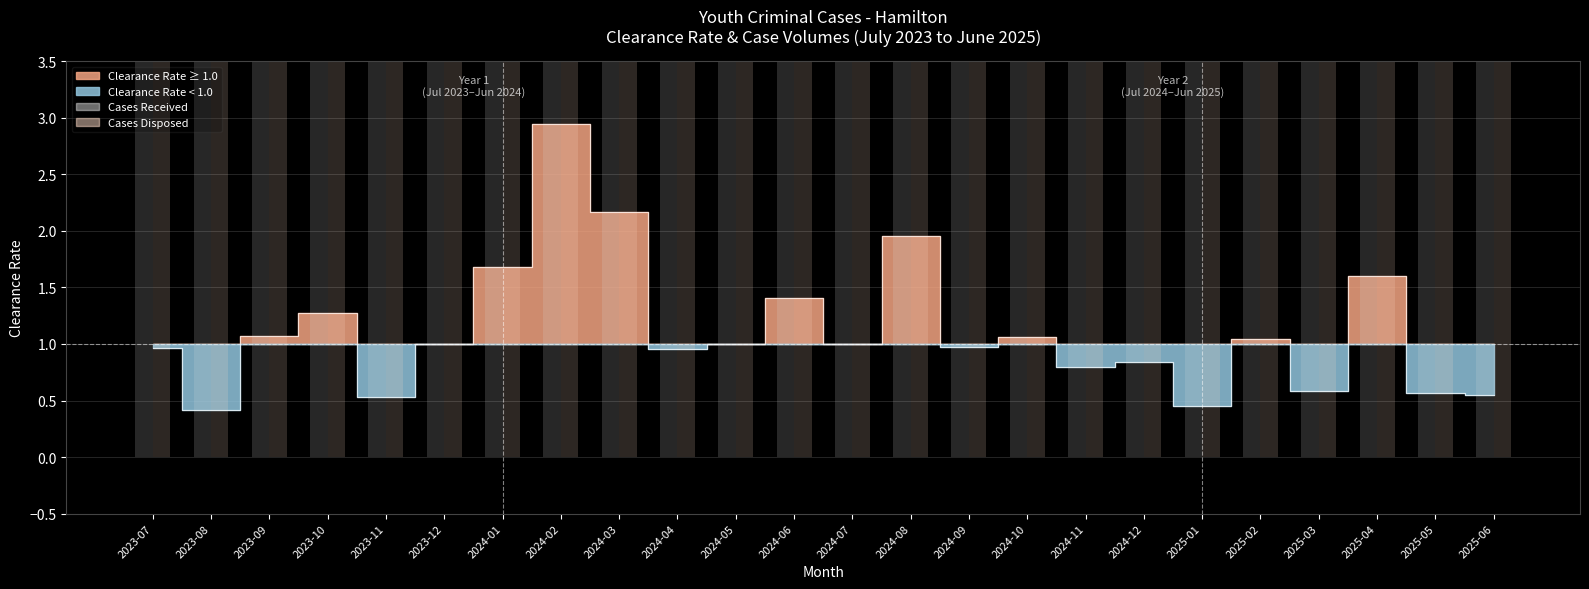

What is the difference between the Cases Disposed values at 2025-06 and 2024-01?

17